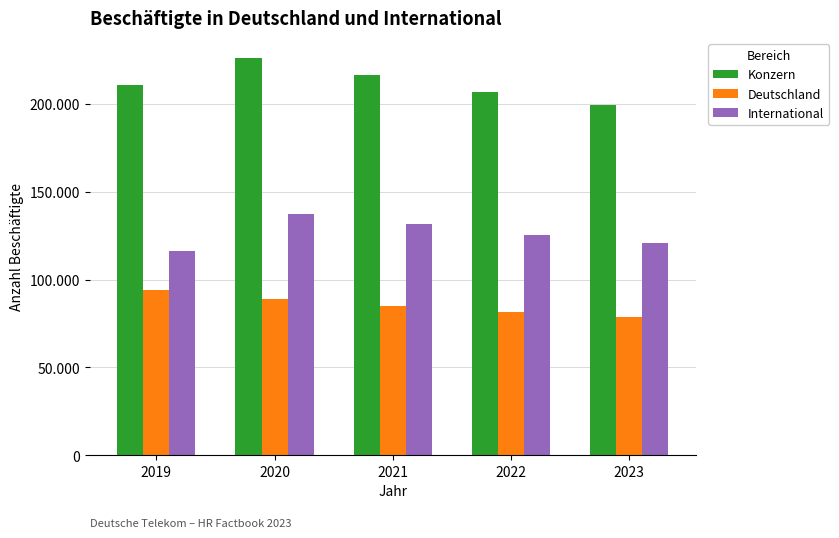

Does the chart contain stacked bars?

No